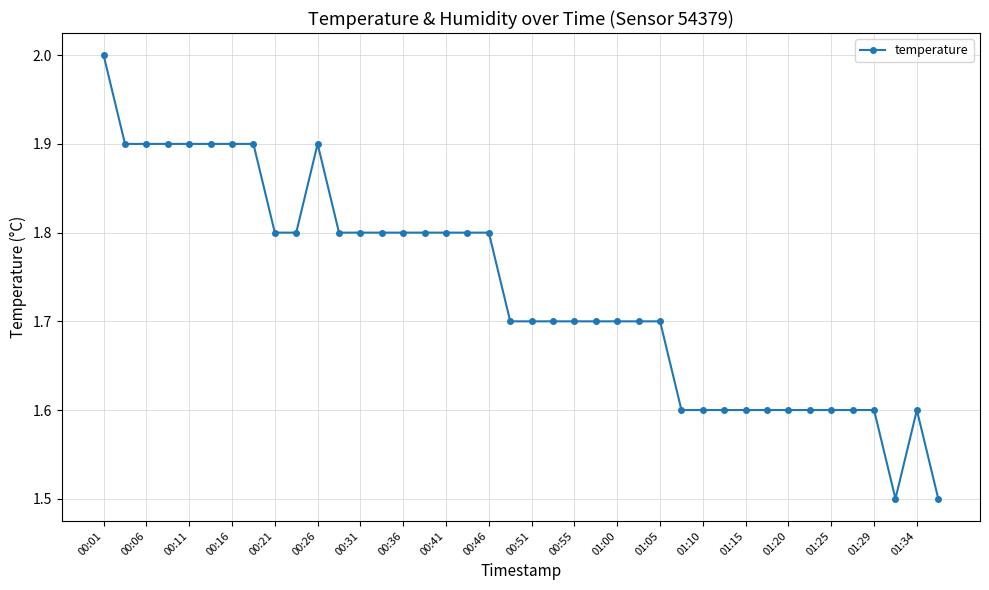

What is the value of the 18th point from the left?

1.8